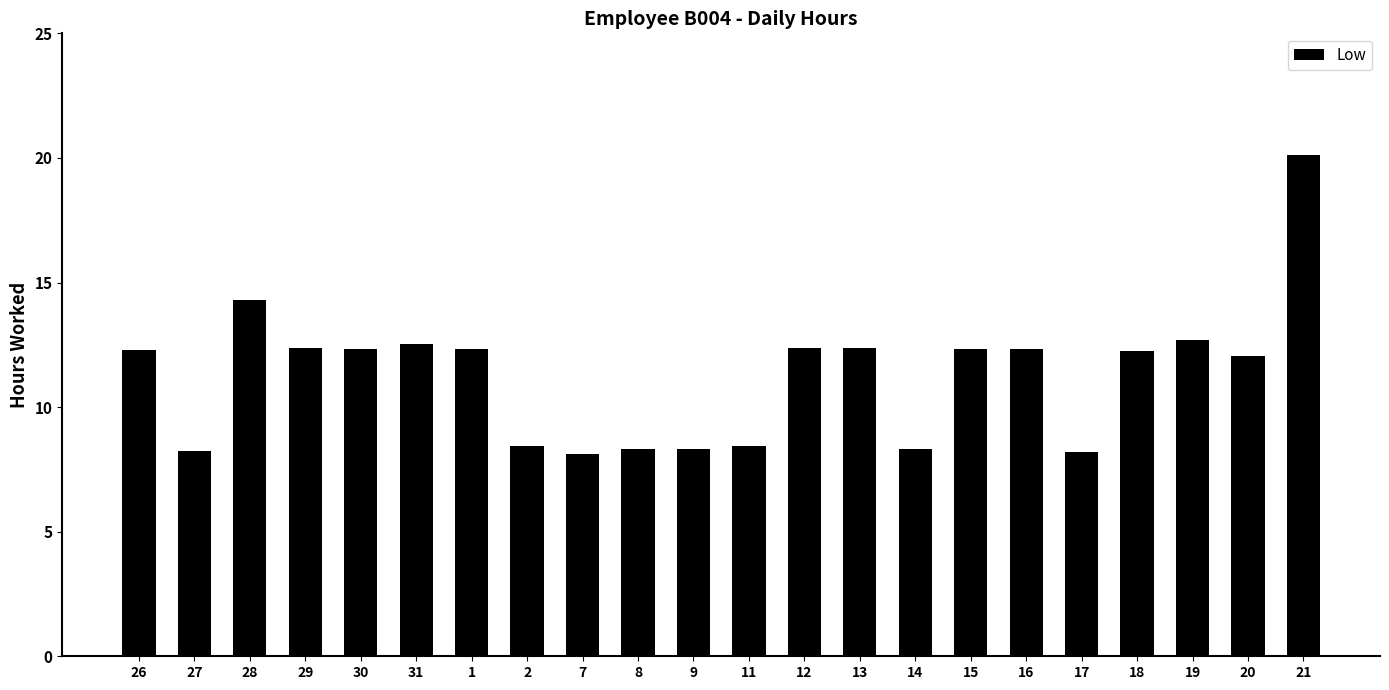

What position from the left is 18?

19